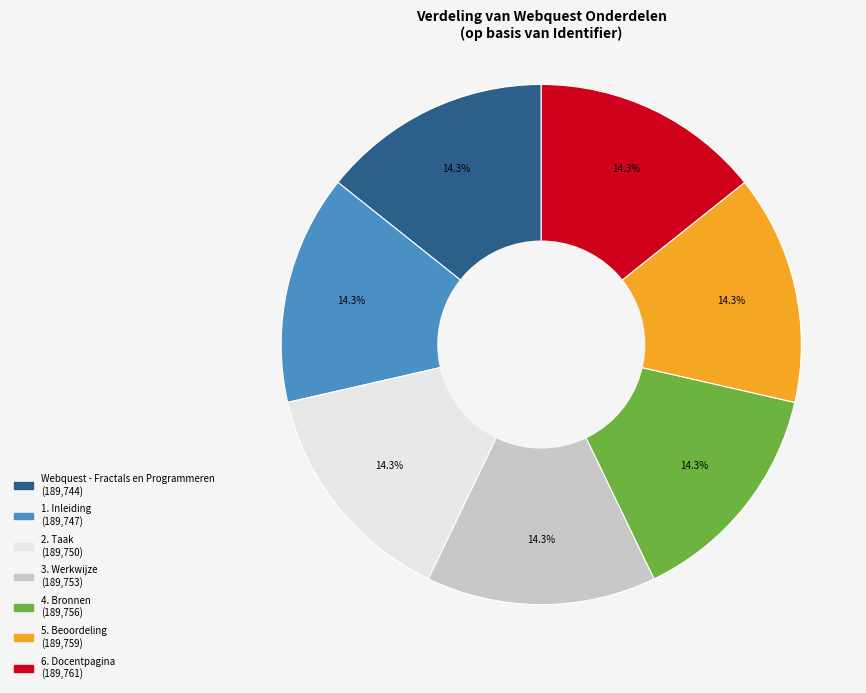

To the nearest percent, what is the combined percentage of 4. Bronnen and 5. Beoordeling?

29%